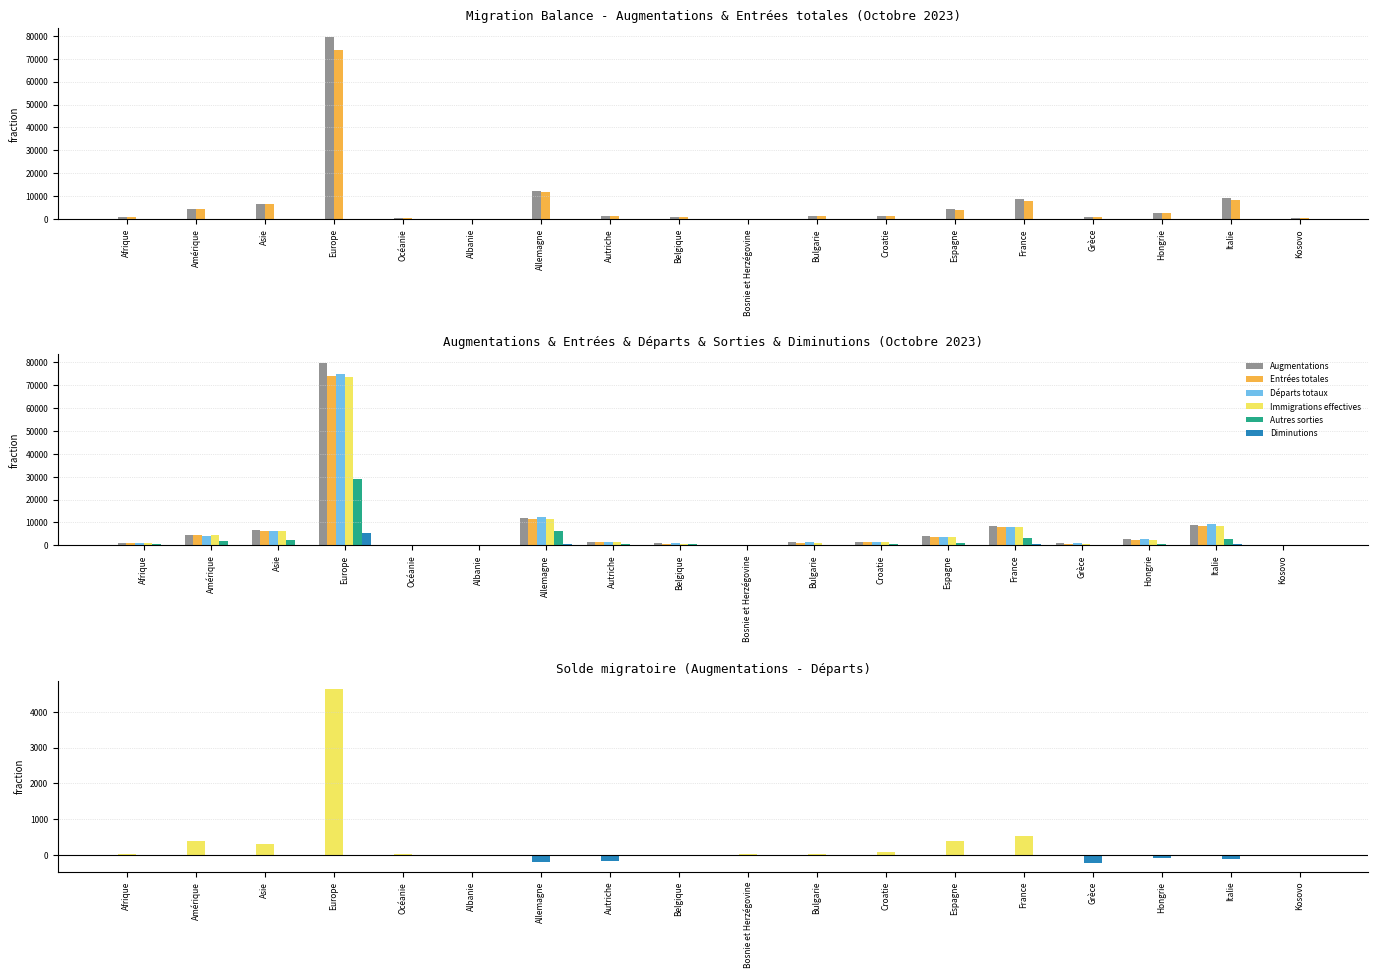

What is the value of the Entrées totales bar at the 14th from the left?

7910